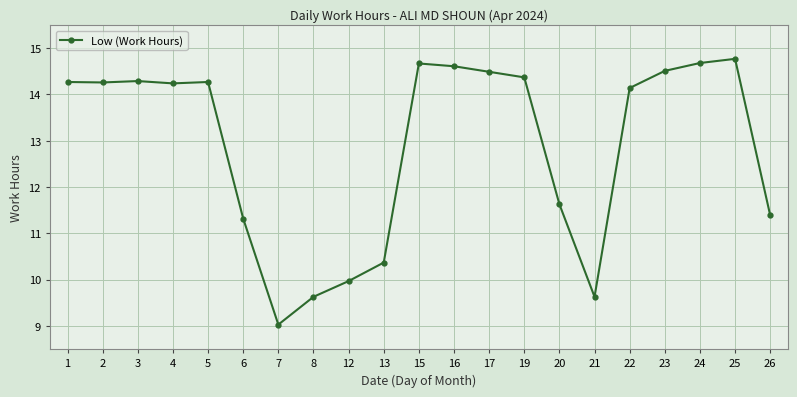

What is the average value?

12.9